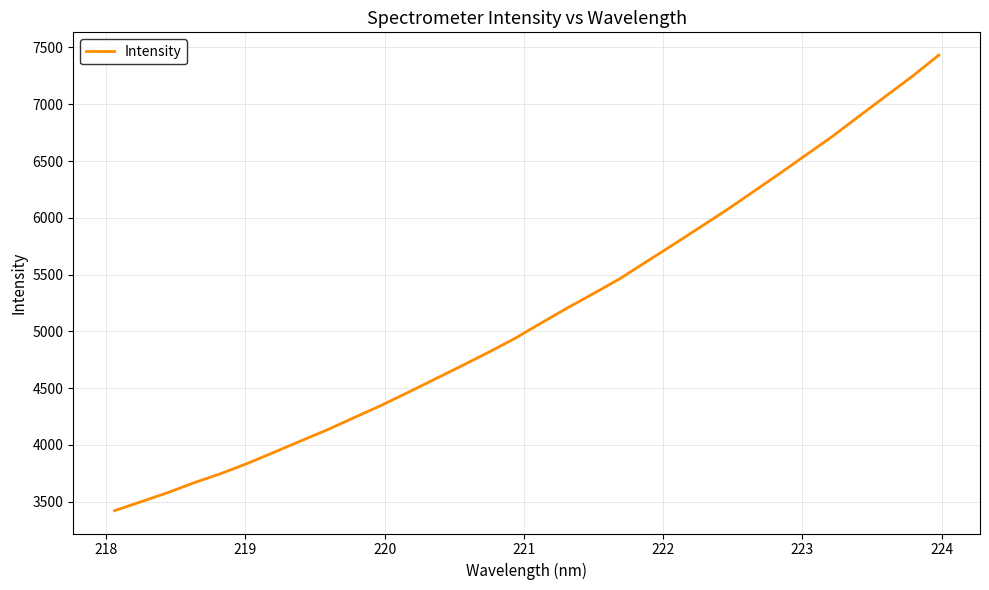

What is the minimum value shown in the chart?

3420.3